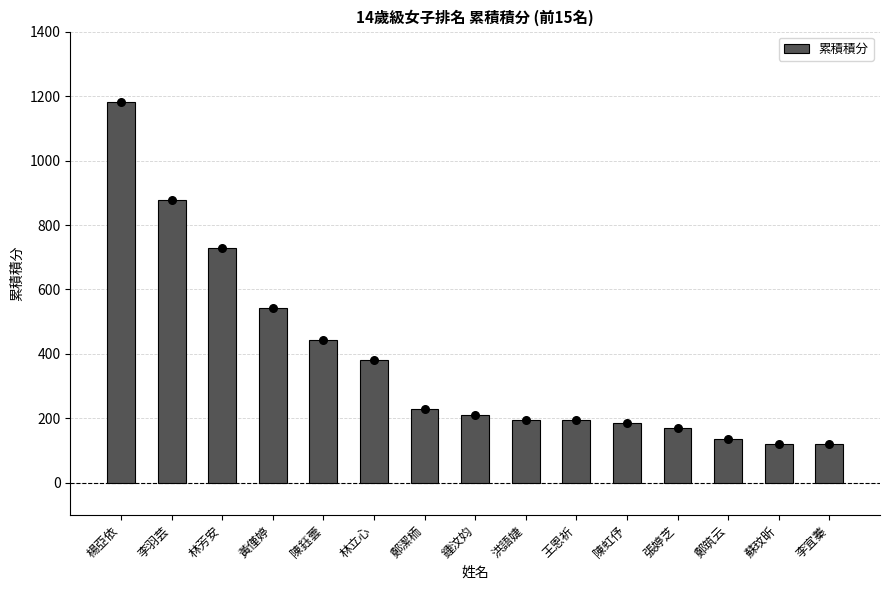

What is the change in value from 李羽芸 to 林芳安?

-147.2